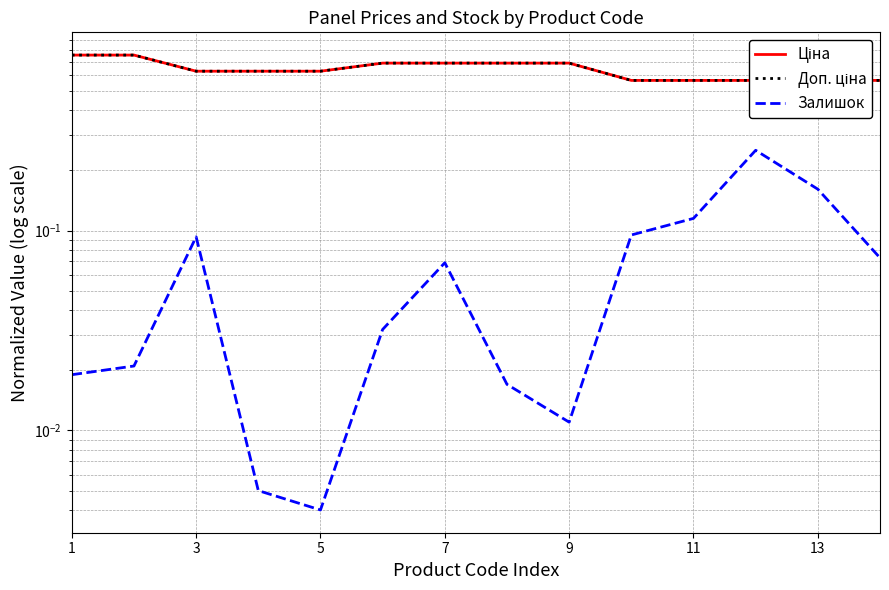

What is the label of the 14th point from the right?

1